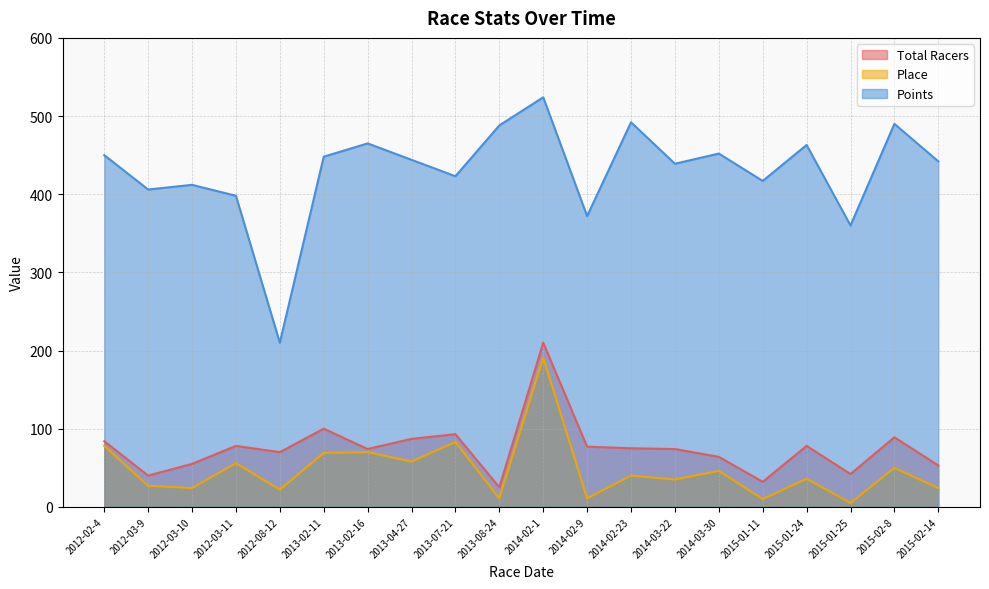

Does the chart display data point markers on the line(s)?

No